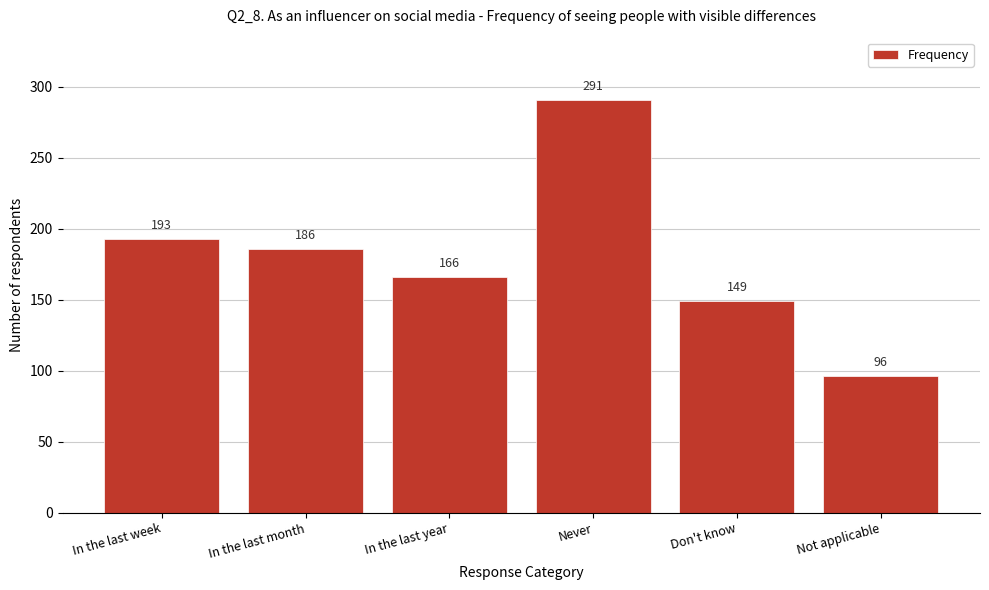

Reading right to left, what are all the values shown in this chart?

Not applicable=96	Don't know=149	Never=291	In the last year=166	In the last month=186	In the last week=193